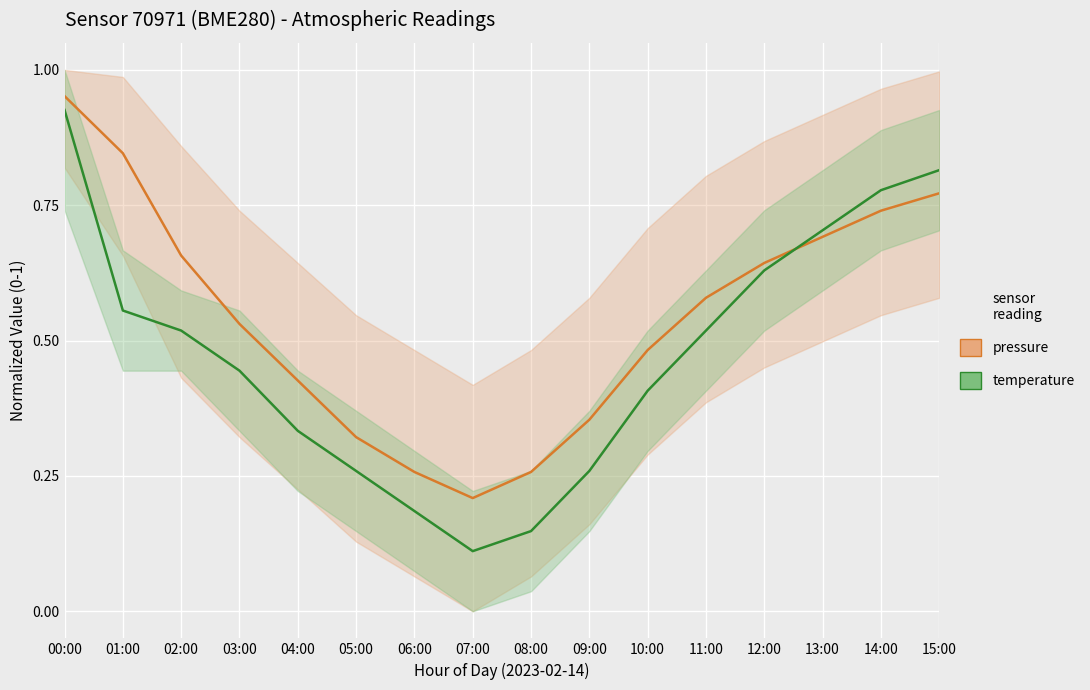

What is the value of the pressure point at the 4th from the left?

0.5